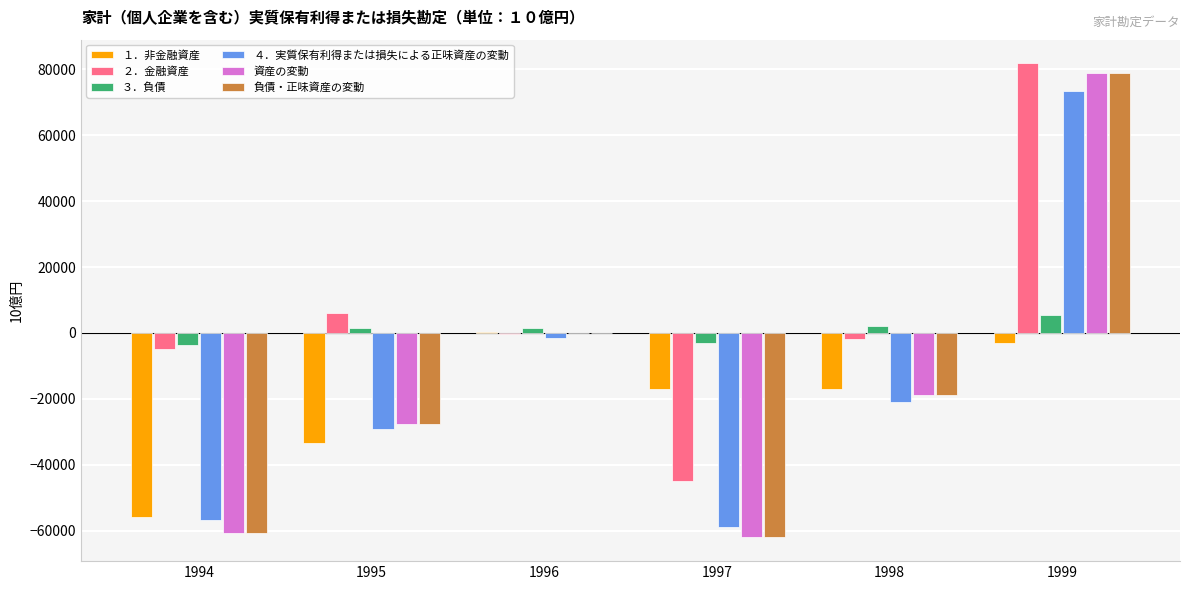

The value of ２．金融資産 at 1994 is -4803.8. True or false?

True